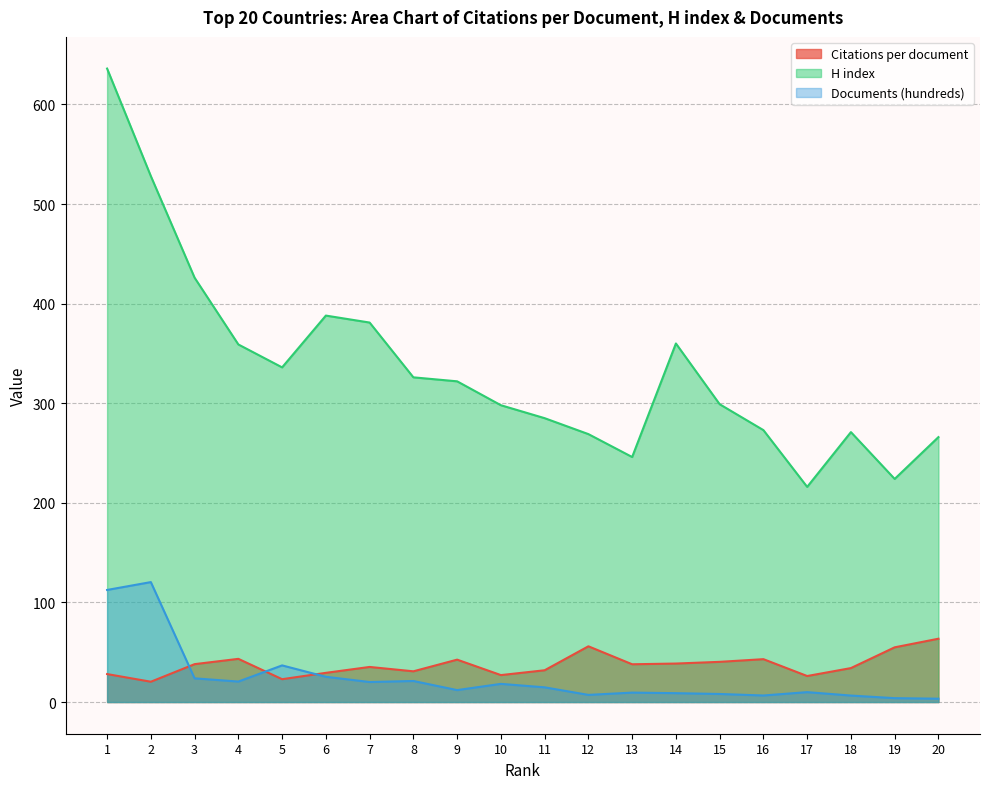

How many series are shown in this chart?

3